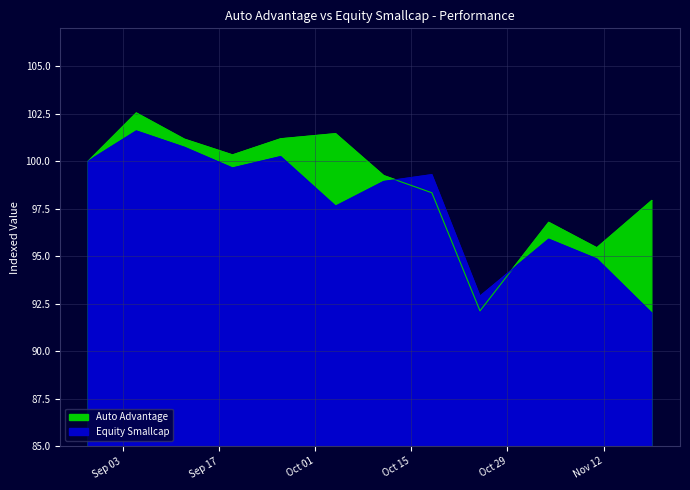

What is the label of the 12th point from the left?

2024-11-19